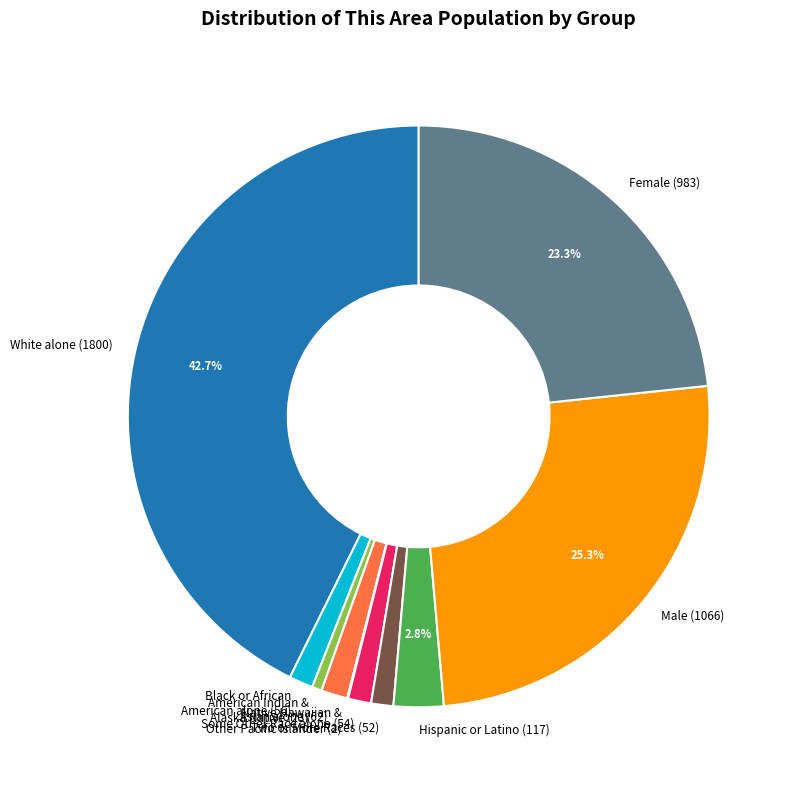

What is the largest slice in the pie chart?

White alone (1800)